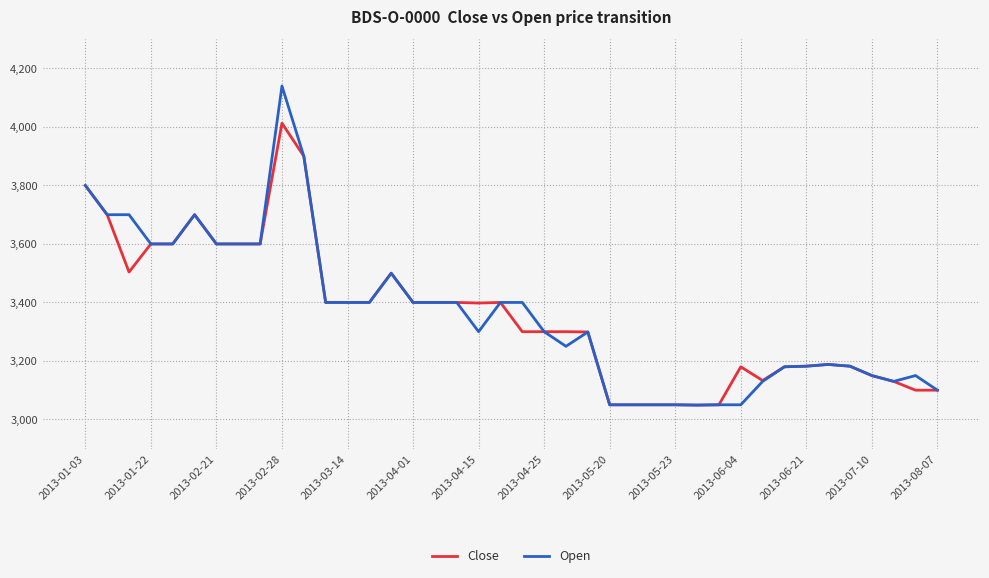

Rank the series by their maximum value, from lowest to highest.

Close, Open